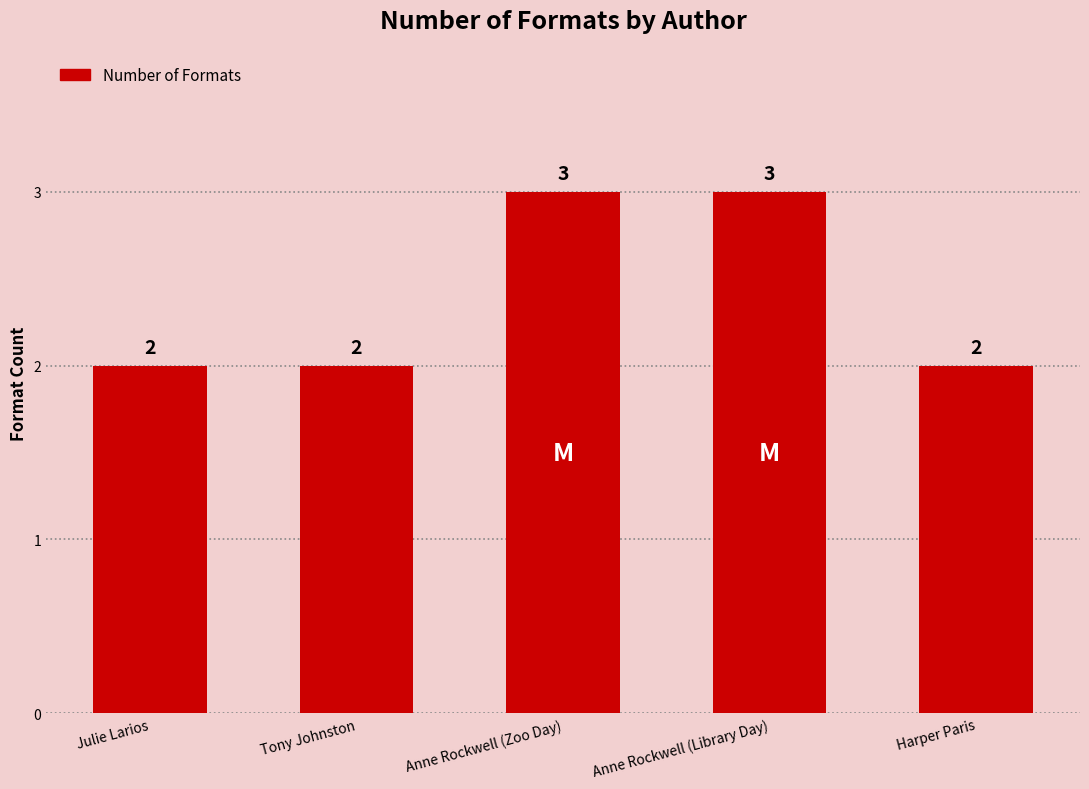

How many series are shown in this chart?

1